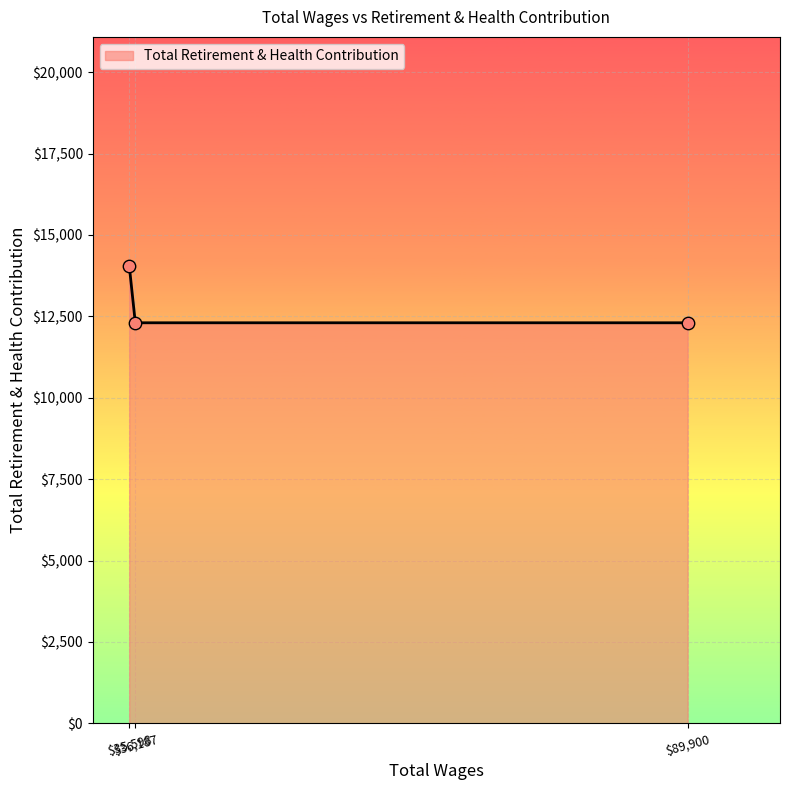

What is the maximum value shown in the chart?

14056